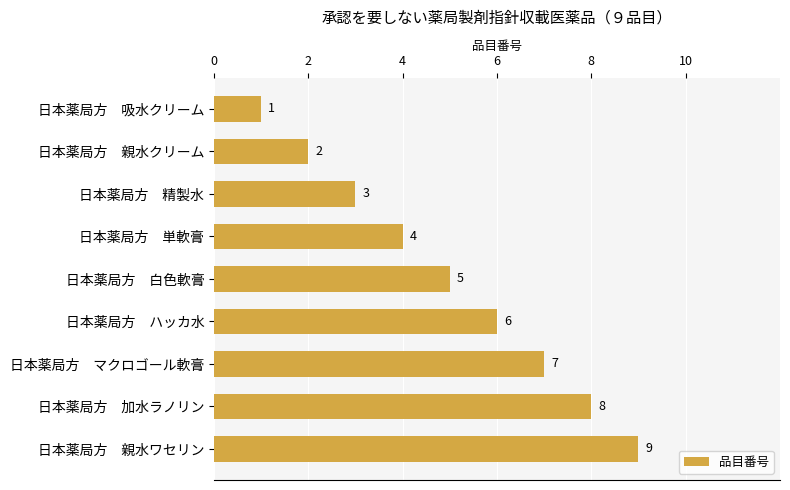

Is it true that the value at 日本薬局方　親水ワセリン is 5?

False